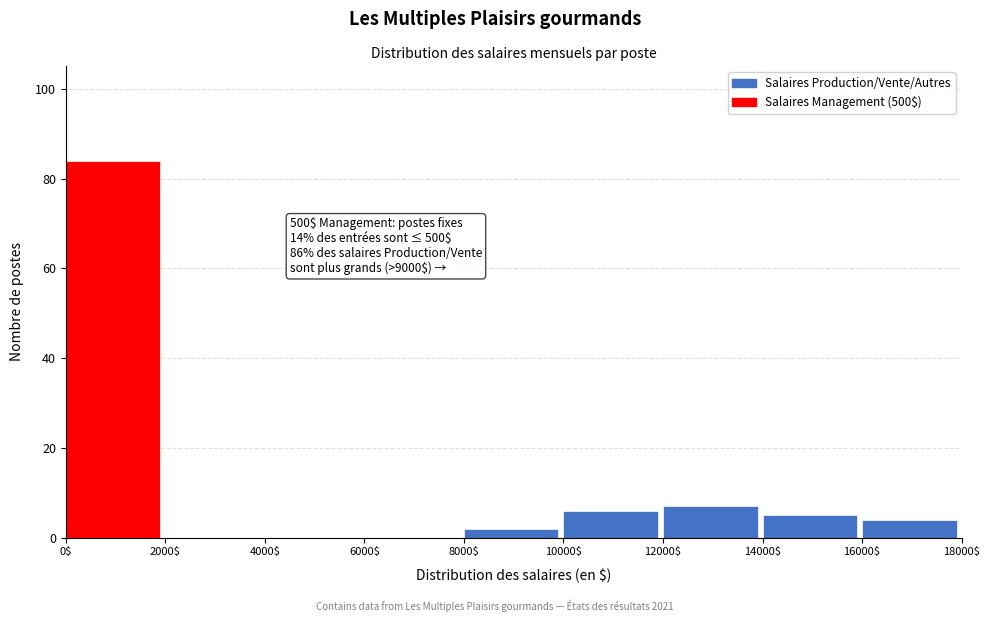

Which range on the x-axis has the tallest bar?

0$ to 2000$